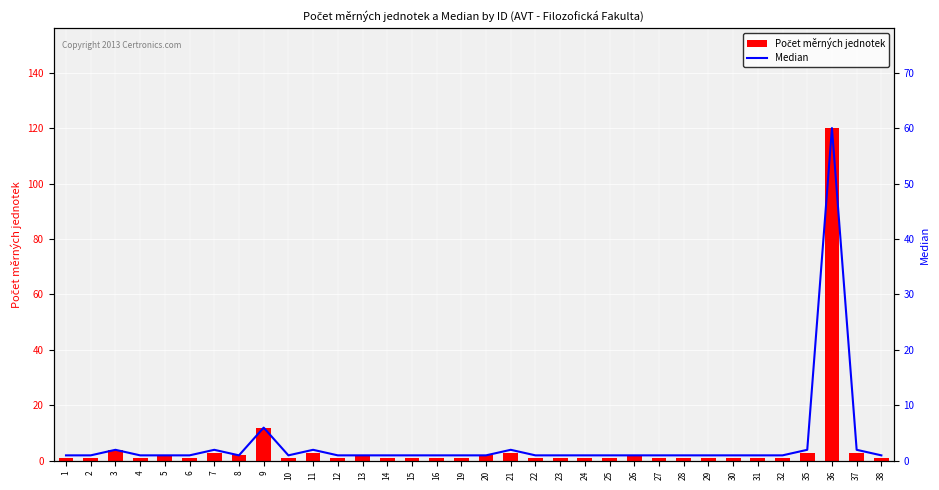

Which series has the widest spread of values?

Počet měrných jednotek